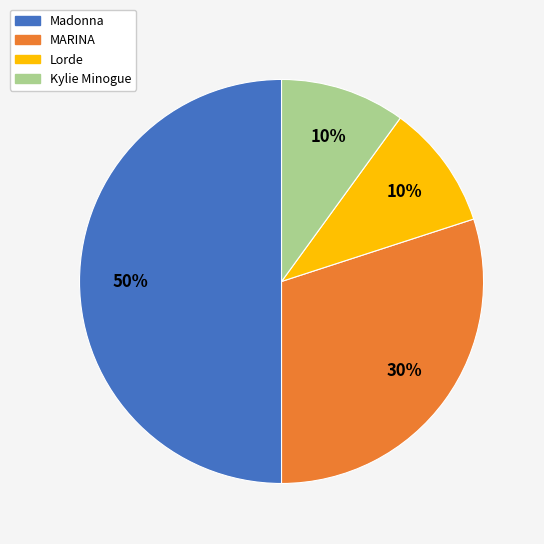

How many slices are in this pie chart?

4